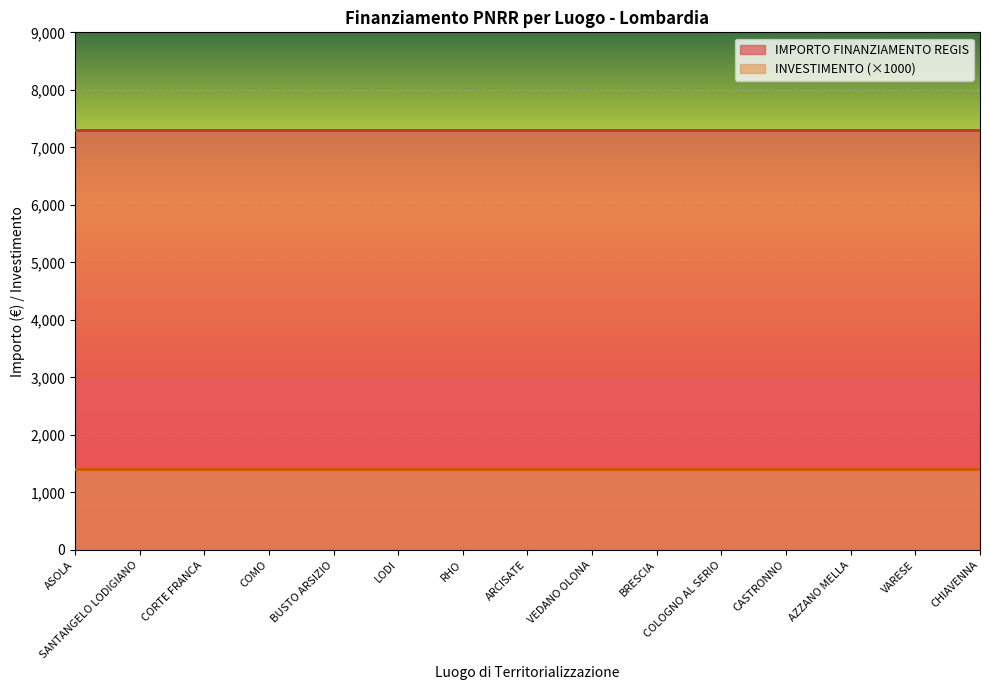

What position from the left is CASTRONNO?

12